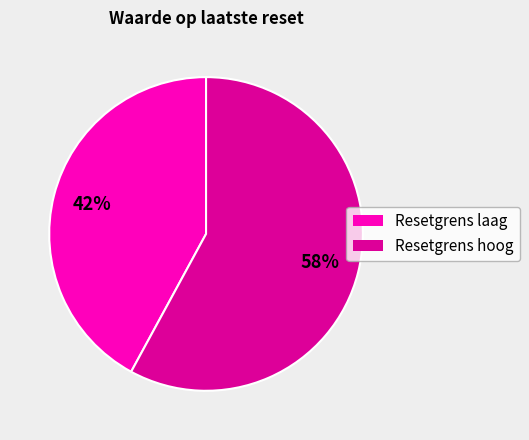

Is there a majority slice in this chart?

Yes